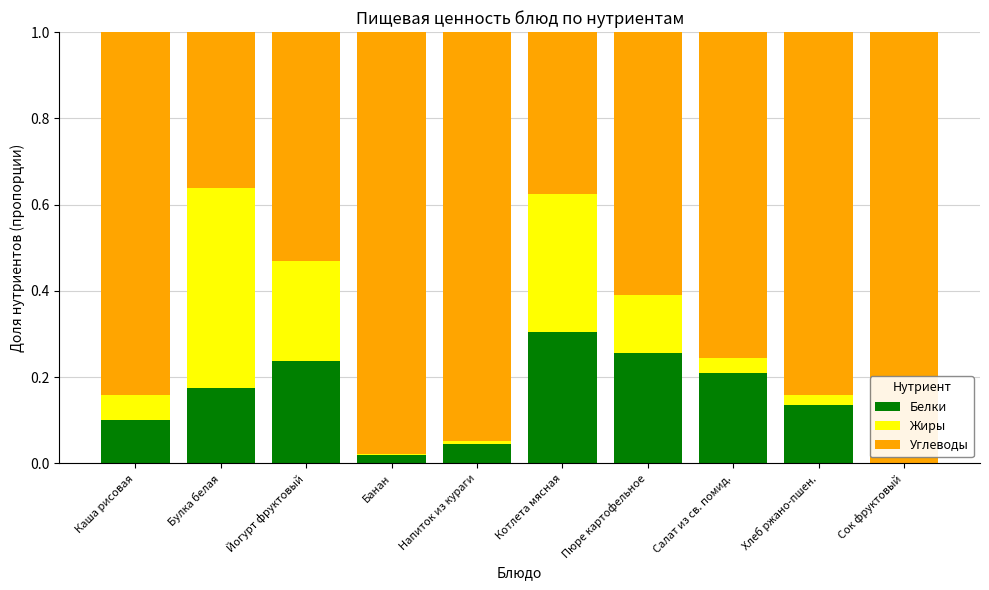

The Белки series shows 0.3 at Салат из св. помид.. True or false?

False